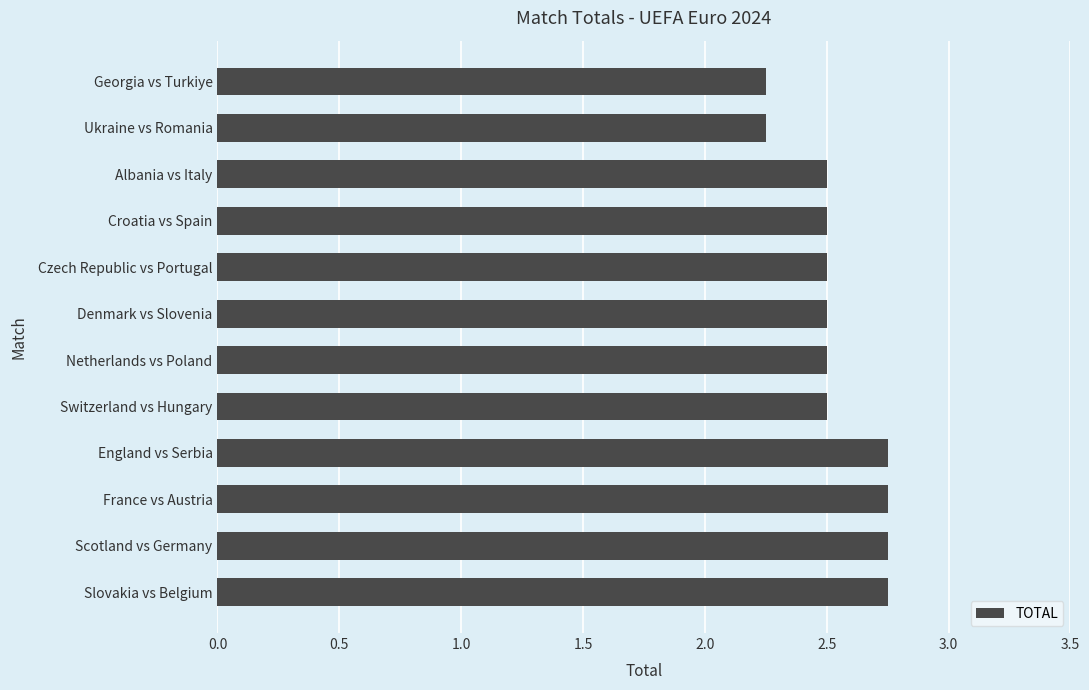

Which has a higher value, Ukraine vs Romania or Scotland vs Germany?

Scotland vs Germany